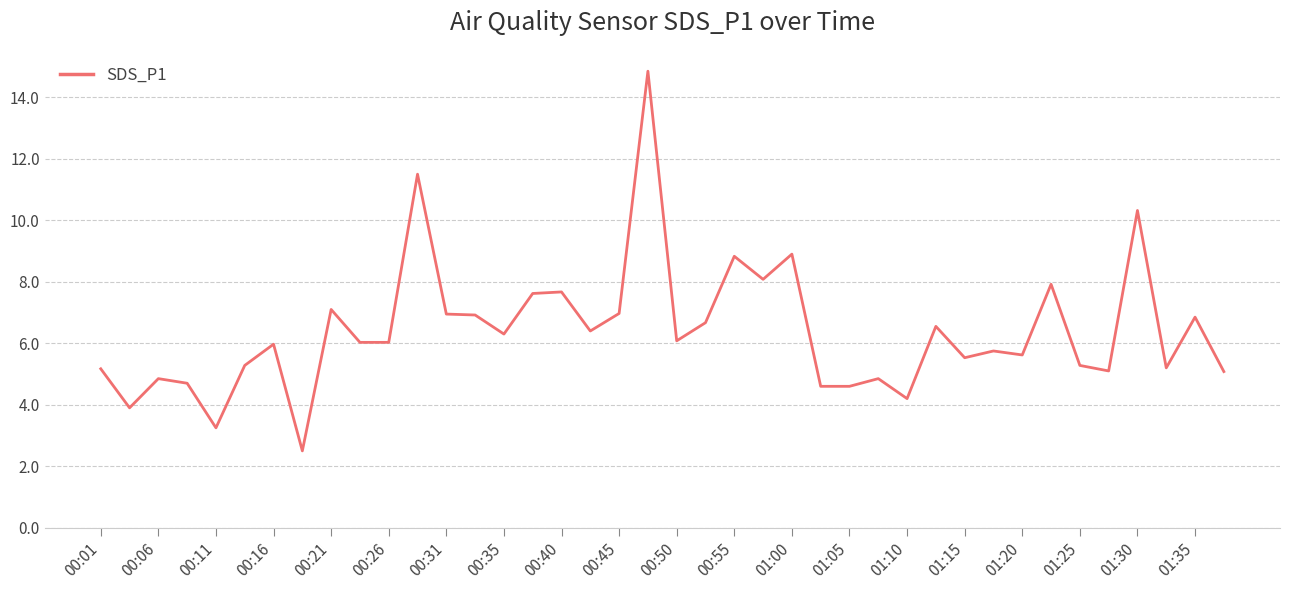

What is the minimum value shown in the chart?

2.5